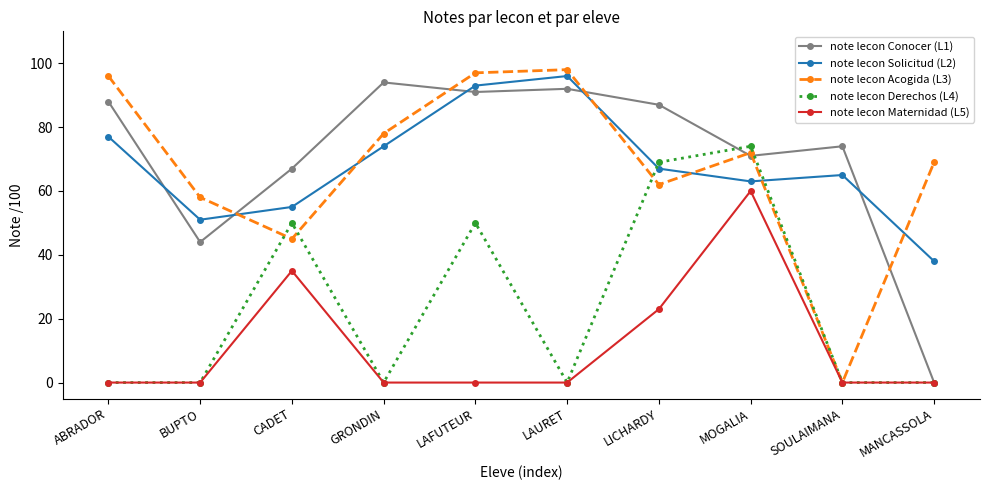

What is the difference between the note lecon Solicitud (L2) values at LICHARDY and BUPTO?

16